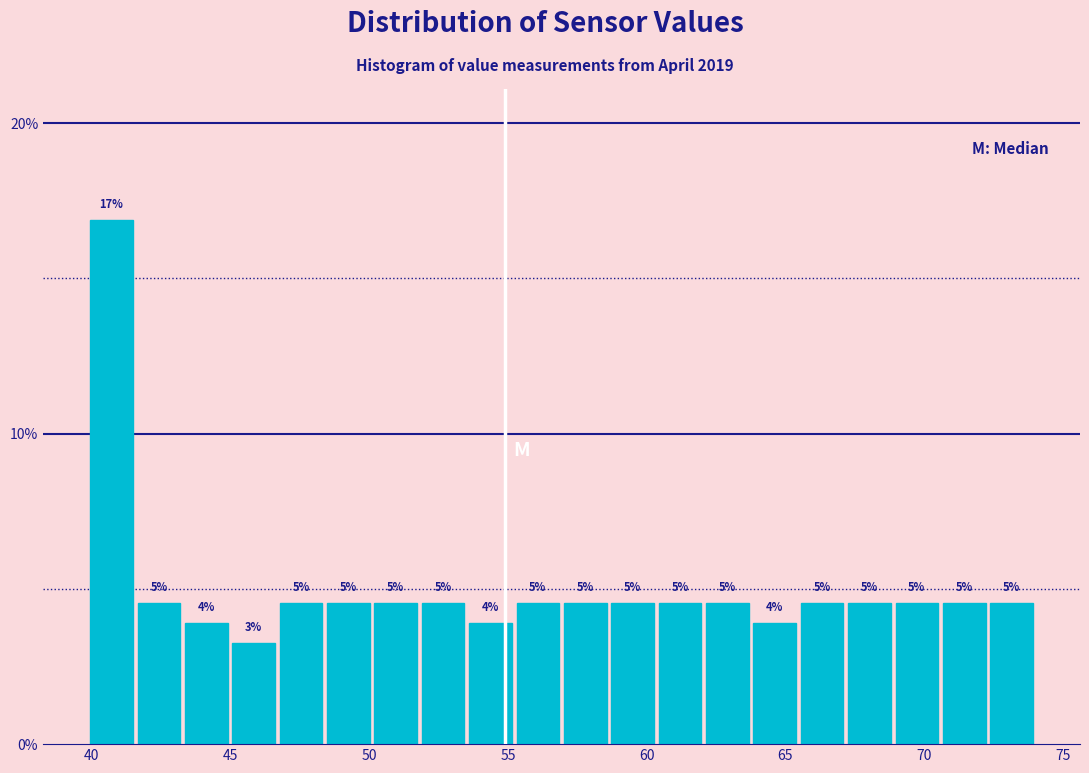

Read against the x-axis, roughly where is the centre of the tallest bar?

40.5